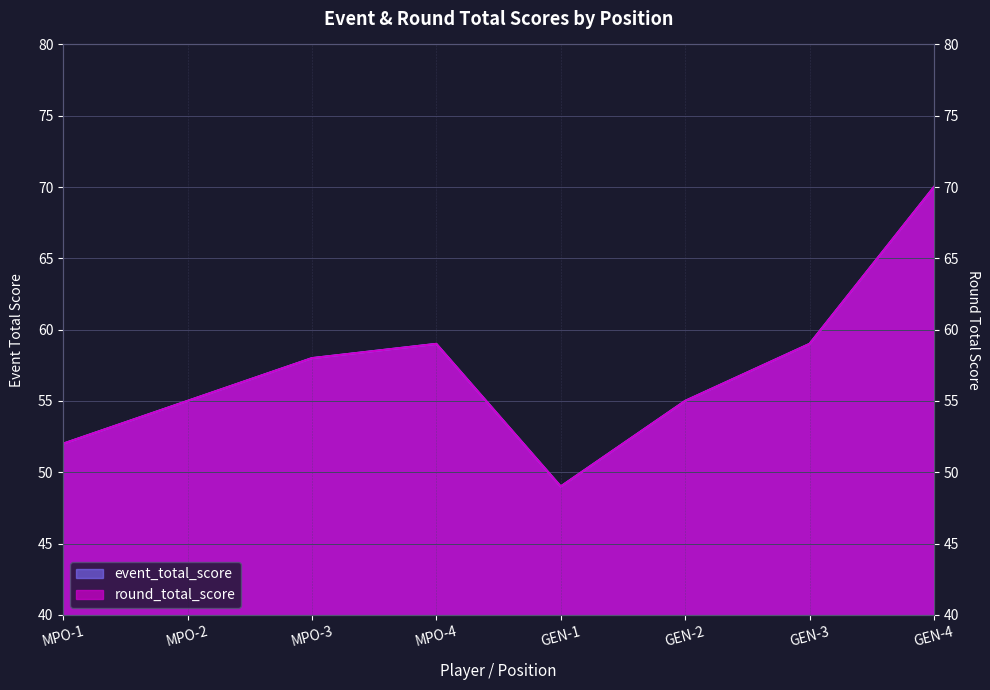

True or false: round_total_score and event_total_score cross at least once.

False